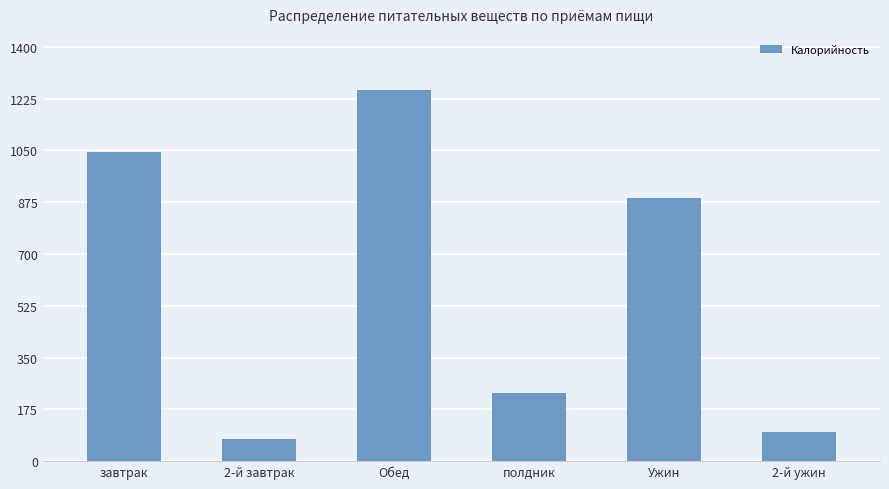

Is it true that the value at полдник is 300.9?

False